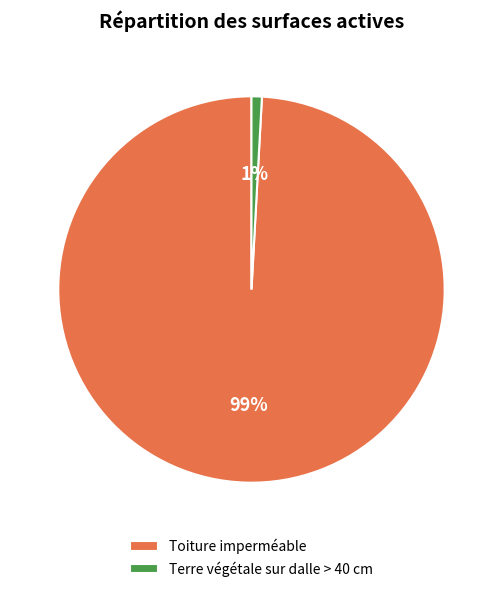

Rank the categories by value from lowest to highest.

Terre végétale sur dalle > 40 cm, Toiture imperméable